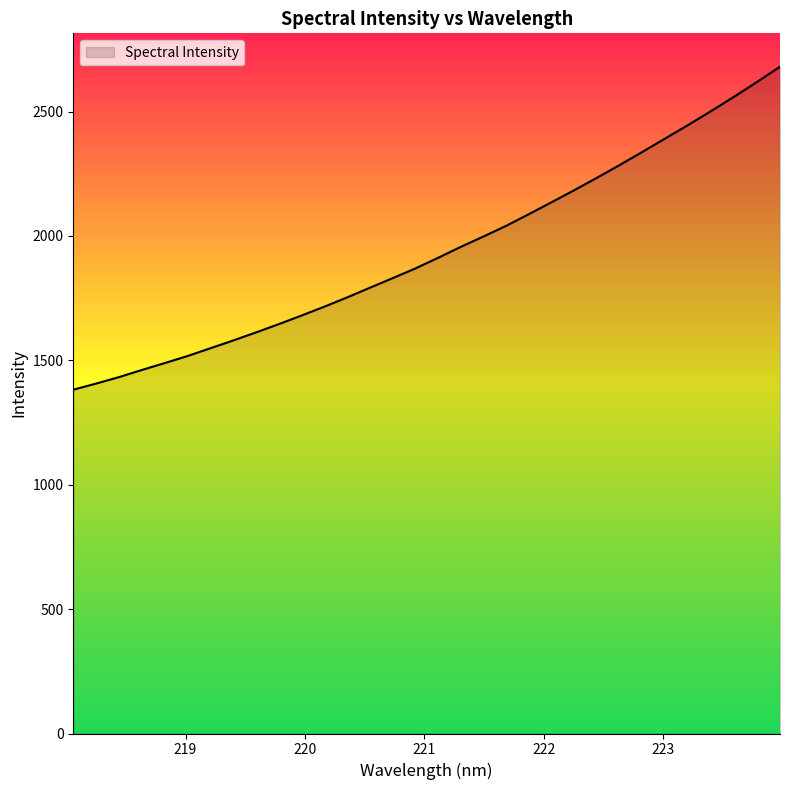

What is the greatest value displayed?

2680.5